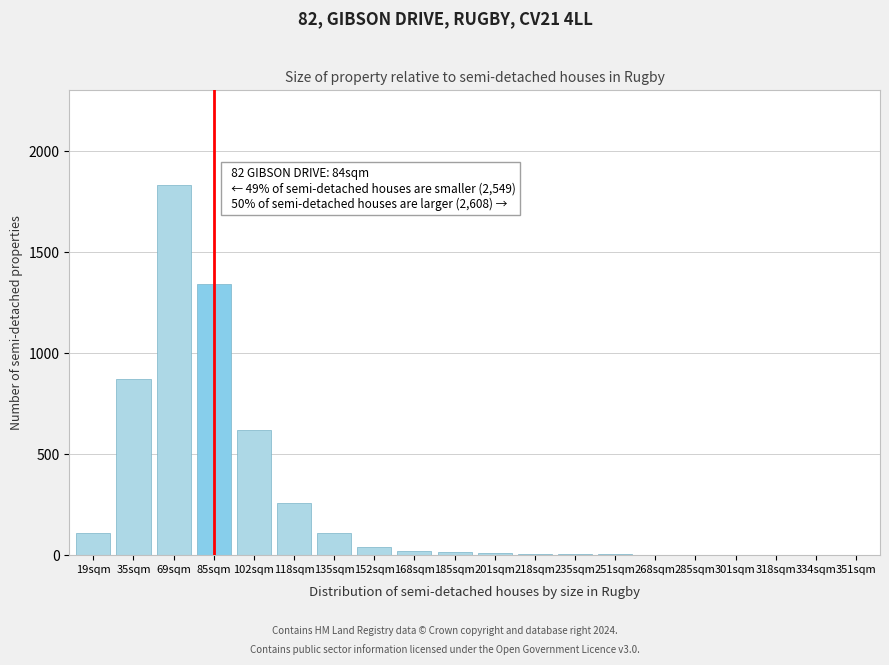

Approximately how many times larger is the value at 85sqm compared to 35sqm?

1.5